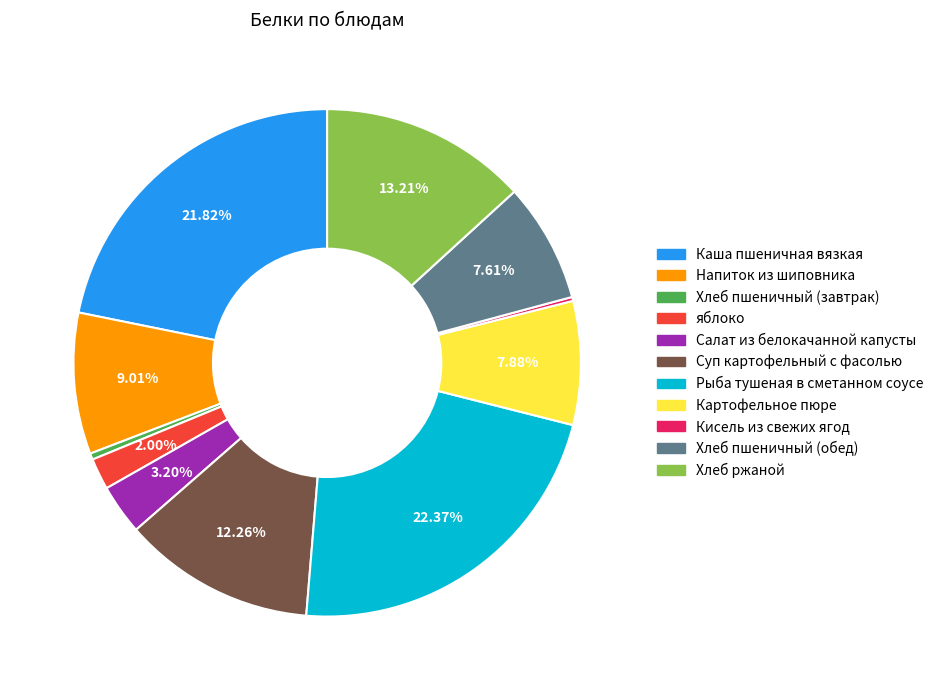

Is the sum of Рыба тушеная в сметанном соусе and Хлеб пшеничный (обед) greater than half?

No